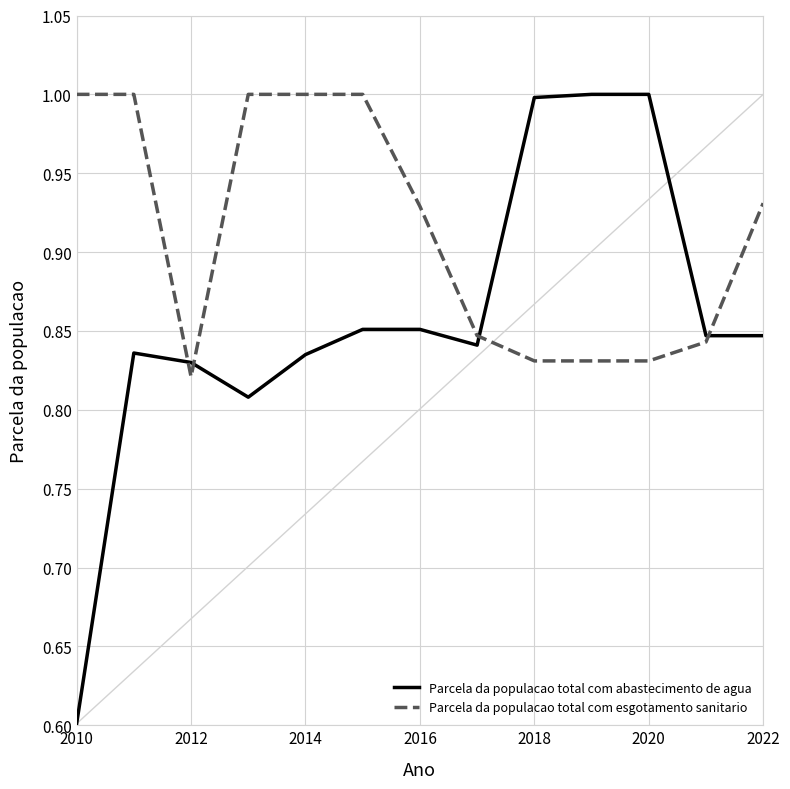

What is the maximum value for Parcela da populacao total com esgotamento sanitario?

1.0